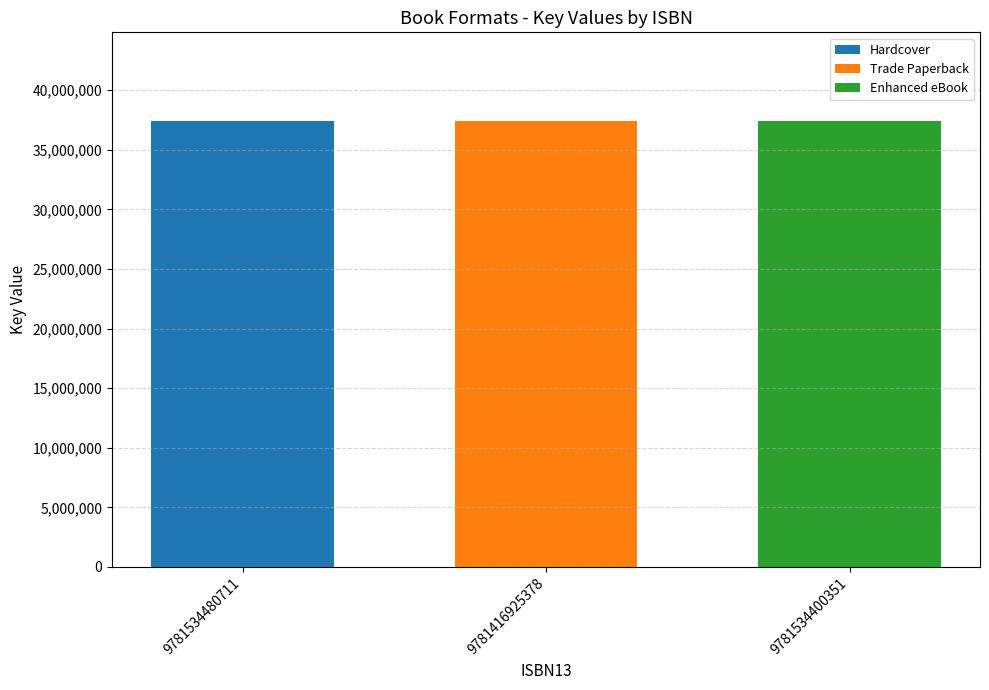

Count the number of data series in this chart.

3